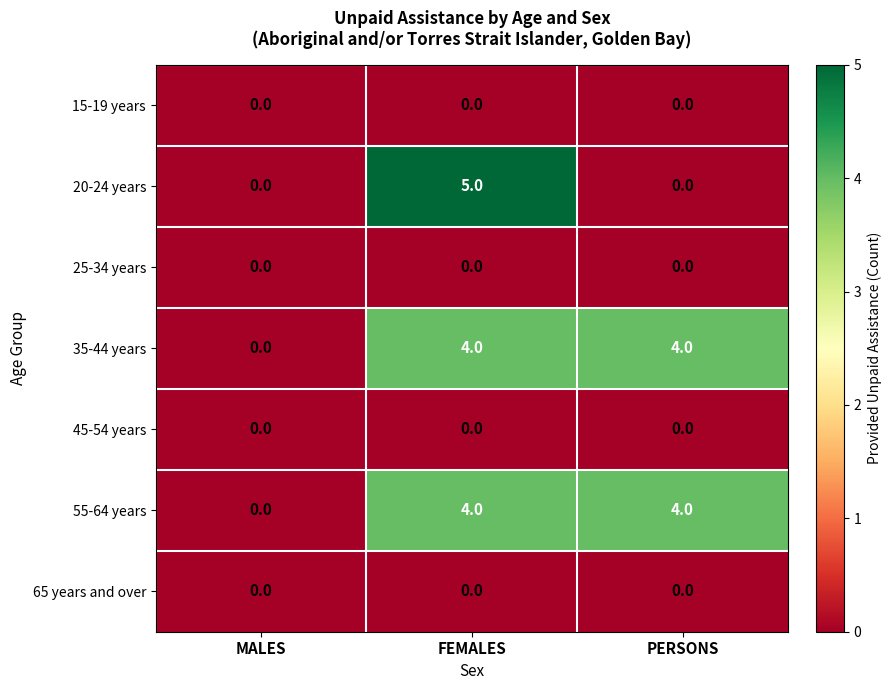

What is the greatest value displayed?

5